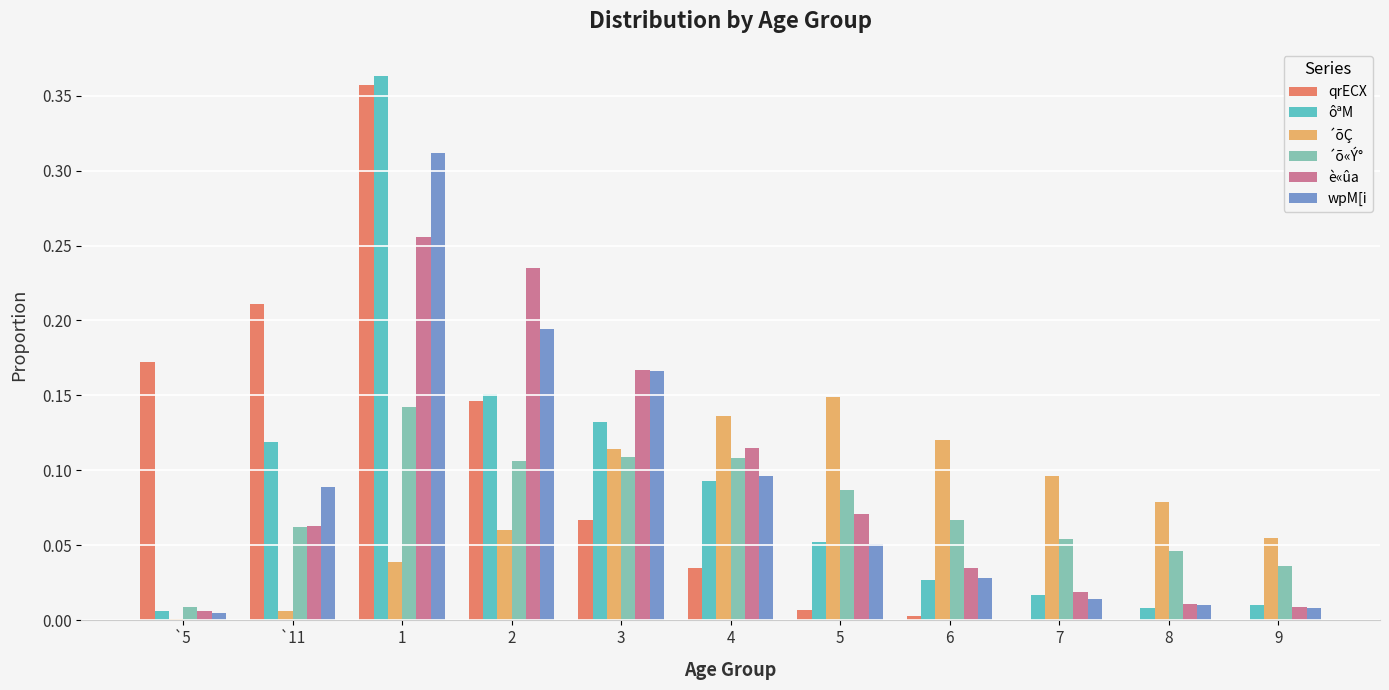

Is the value of è«ûa at `11 greater than the value of wpM[i at 8?

Yes